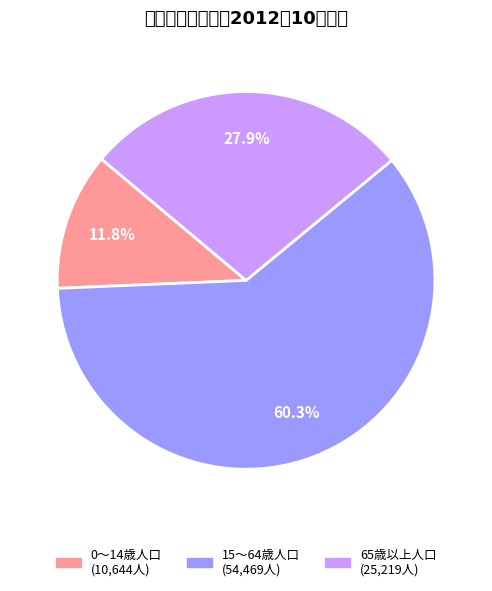

Which category has the smallest portion of the pie?

0～14歳人口